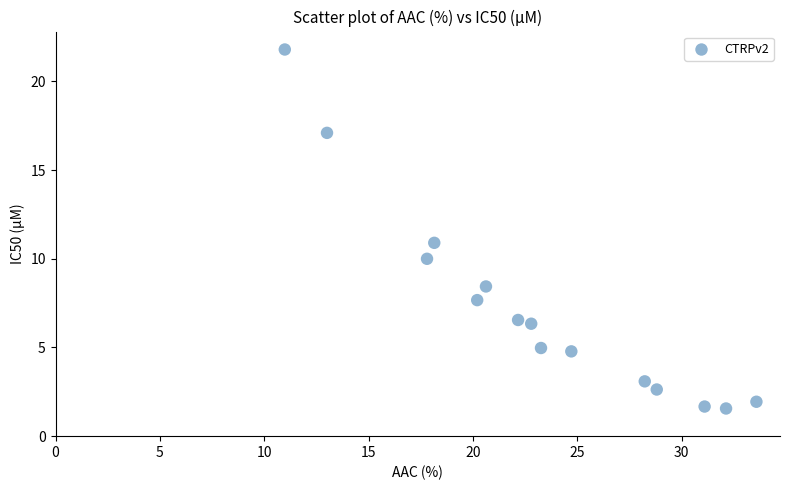

What is the range of Y values (max minus min)?

20.2